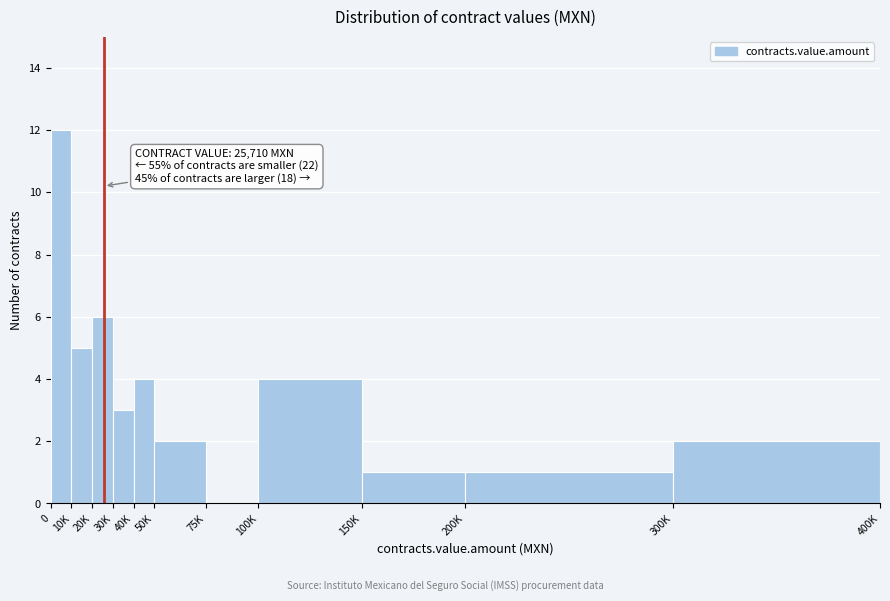

Reading left to right, list all the values displayed in this chart.

0=12	10K=5	20K=6	30K=3	40K=4	50K=2	75K=0	100K=4	150K=1	200K=1	300K=2